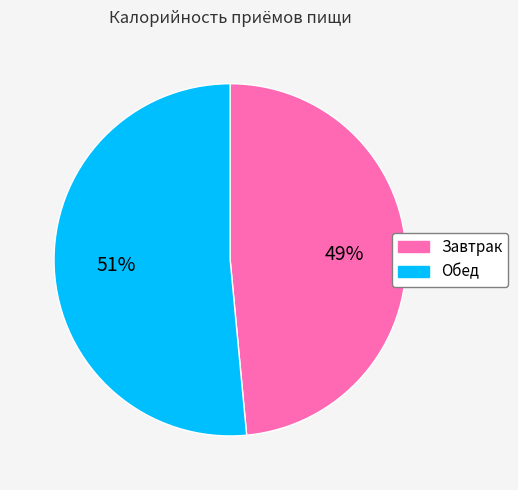

True or false: Обед accounts for 51% of the total.

True